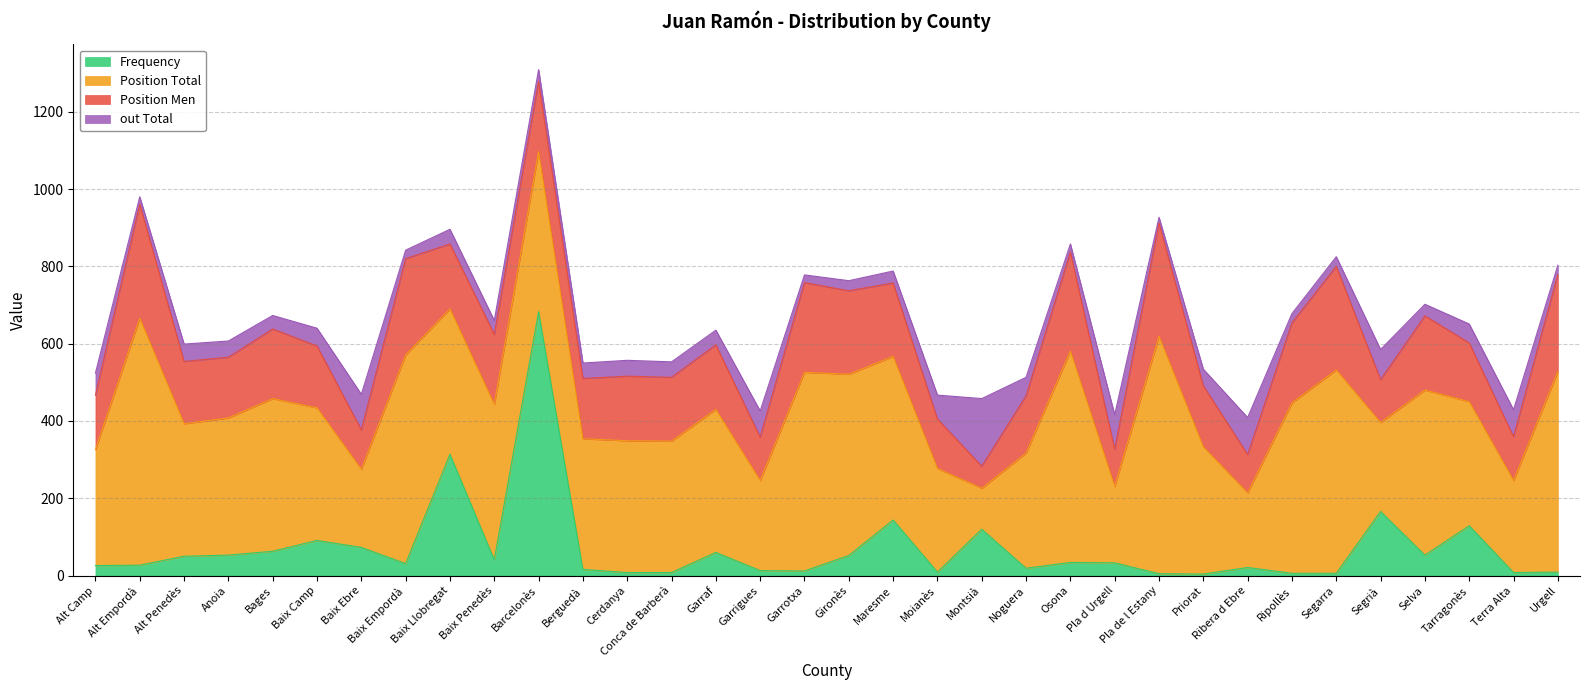

Reading left to right, extract all data points from this chart.

Frequency: Alt Camp=26	Alt Empordà=27	Alt Penedès=50	Anoia=53	Bages=63	Baix Camp=91	Baix Ebre=73	Baix Empordà=31	Baix Llobregat=314	Baix Penedès=41	Barcelonès=683	Berguedà=16	Cerdanya=8	Conca de Barberà=8	Garraf=60	Garrigues=13	Garrotxa=12	Gironès=52	Maresme=144	Moianès=9	Montsià=120	Noguera=19	Osona=34	Pla d Urgell=33	Pla de l Estany=5	Priorat=4	Ribera d Ebre=21	Ripollès=6	Segarra=6	Segrià=166	Selva=53	Tarragonès=129	Terra Alta=8	Urgell=9
Position Total: Alt Camp=300	Alt Empordà=639	Alt Penedès=343	Anoia=355	Bages=395	Baix Camp=343	Baix Ebre=202	Baix Empordà=540	Baix Llobregat=376	Baix Penedès=402	Barcelonès=414	Berguedà=338	Cerdanya=341	Conca de Barberà=340	Garraf=370	Garrigues=233	Garrotxa=514	Gironès=469	Maresme=423	Moianès=268	Montsià=106	Noguera=298	Osona=547	Pla d Urgell=198	Pla de l Estany=614	Priorat=329	Ribera d Ebre=193	Ripollès=441	Segarra=526	Segrià=230	Selva=427	Tarragonès=321	Terra Alta=238	Urgell=519
Position Men: Alt Camp=141	Alt Empordà=295	Alt Penedès=161	Anoia=157	Bages=180	Baix Camp=160	Baix Ebre=102	Baix Empordà=249	Baix Llobregat=168	Baix Penedès=181	Barcelonès=182	Berguedà=156	Cerdanya=167	Conca de Barberà=165	Garraf=167	Garrigues=112	Garrotxa=232	Gironès=216	Maresme=190	Moianès=128	Montsià=57	Noguera=148	Osona=256	Pla d Urgell=96	Pla de l Estany=293	Priorat=158	Ribera d Ebre=99	Ripollès=207	Segarra=268	Segrià=111	Selva=192	Tarragonès=152	Terra Alta=113	Urgell=251
out Total: Alt Camp=57	Alt Empordà=19	Alt Penedès=45	Anoia=42	Bages=35	Baix Camp=46	Baix Ebre=92	Baix Empordà=22	Baix Llobregat=38	Baix Penedès=36	Barcelonès=30	Berguedà=40	Cerdanya=41	Conca de Barberà=40	Garraf=38	Garrigues=68	Garrotxa=20	Gironès=26	Maresme=31	Moianès=62	Montsià=175	Noguera=48	Osona=21	Pla d Urgell=89	Pla de l Estany=15	Priorat=43	Ribera d Ebre=96	Ripollès=24	Segarra=25	Segrià=78	Selva=30	Tarragonès=49	Terra Alta=70	Urgell=24